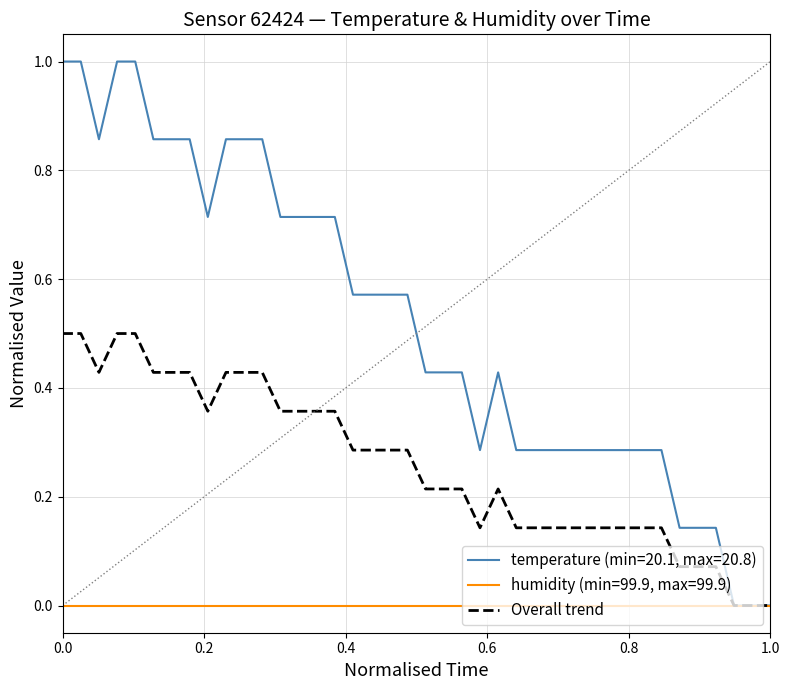

Rank the series by their maximum value, from lowest to highest.

humidity (min=99.9, max=99.9), Overall trend, temperature (min=20.1, max=20.8)